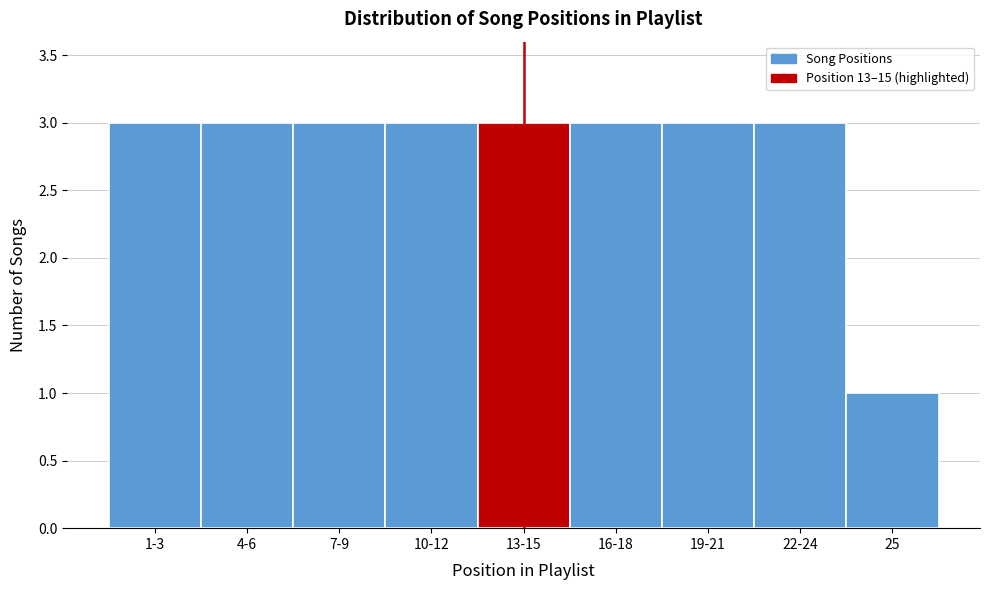

Reading left to right, extract all data points from this chart.

3	3	3	3	3	3	3	3	1